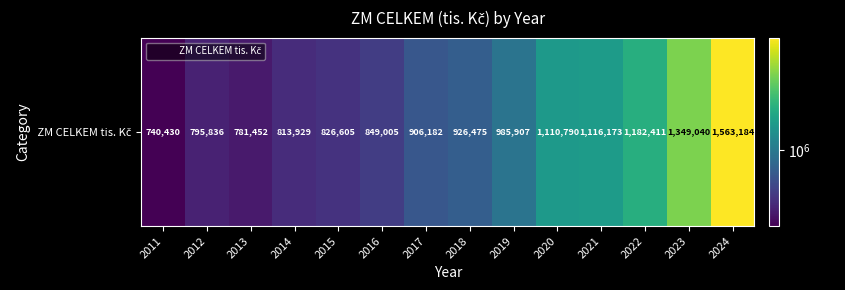

List the labels in order of value, largest first.

2024, 2023, 2022, 2021, 2020, 2019, 2018, 2017, 2016, 2015, 2014, 2012, 2013, 2011